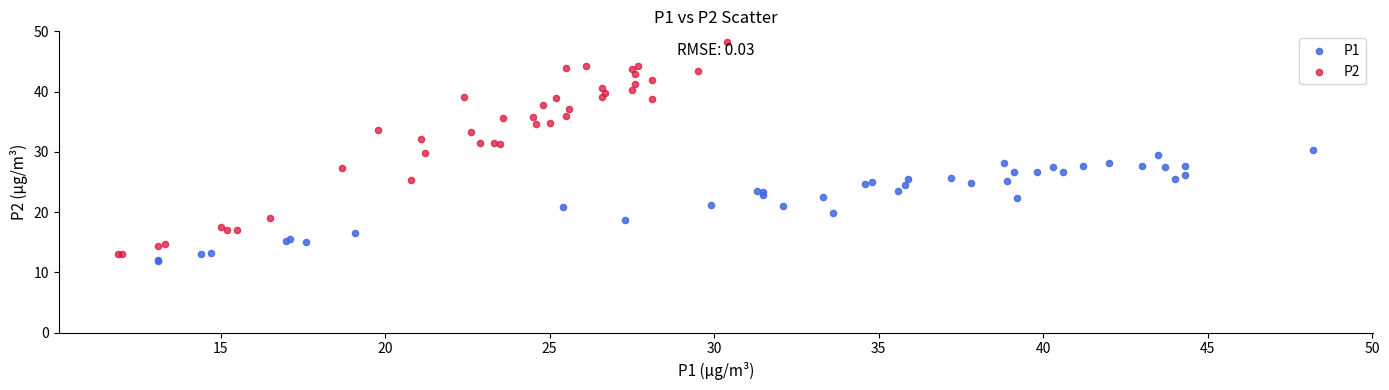

Which series has the widest spread of Y values?

P2